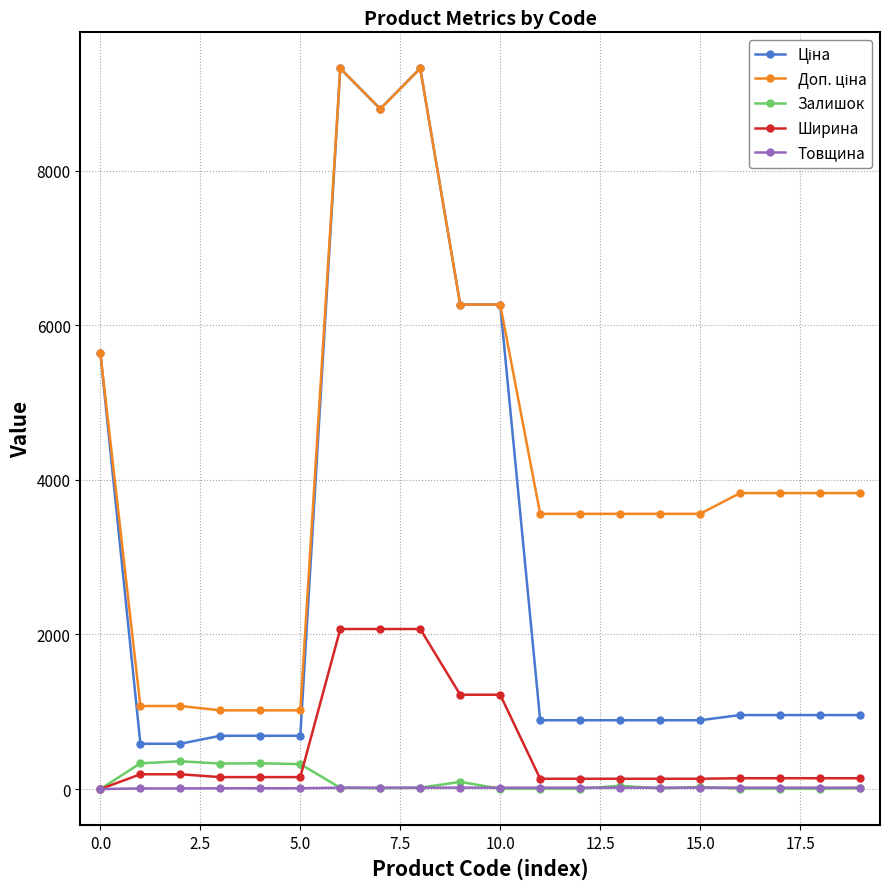

At how many categories does at least one series exceed 4396?

6